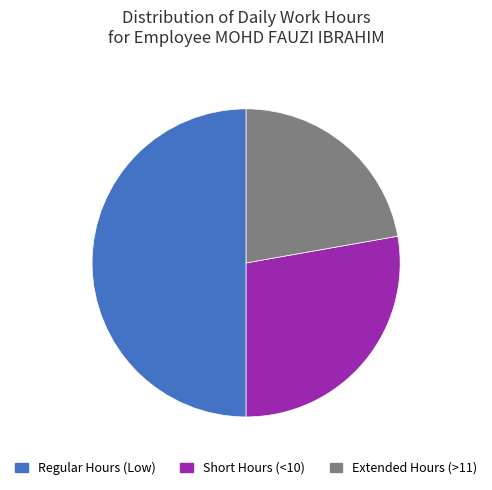

Is Extended Hours (>11) the majority of the pie?

No